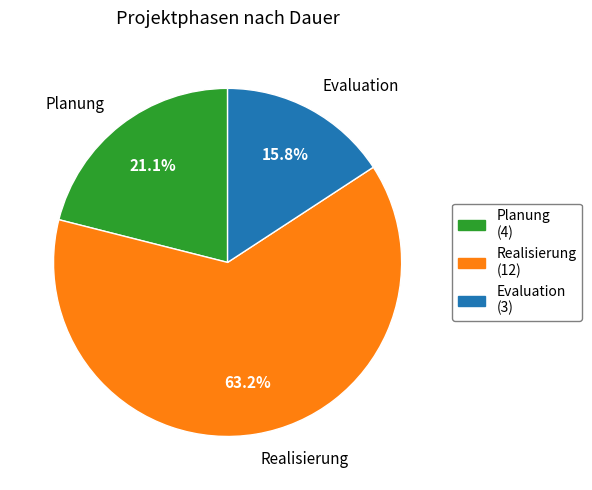

Between Realisierung and Evaluation, which is larger?

Realisierung